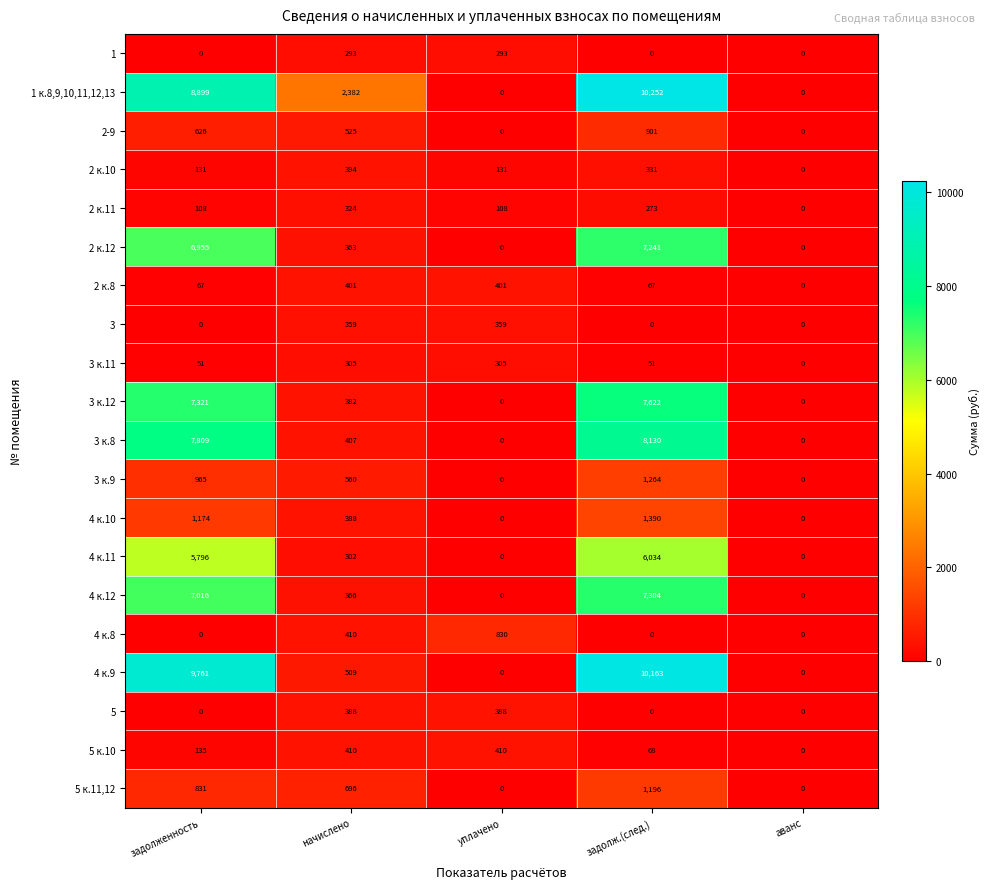

Which series has the largest range (max minus min)?

1 к.8,9,10,11,12,13